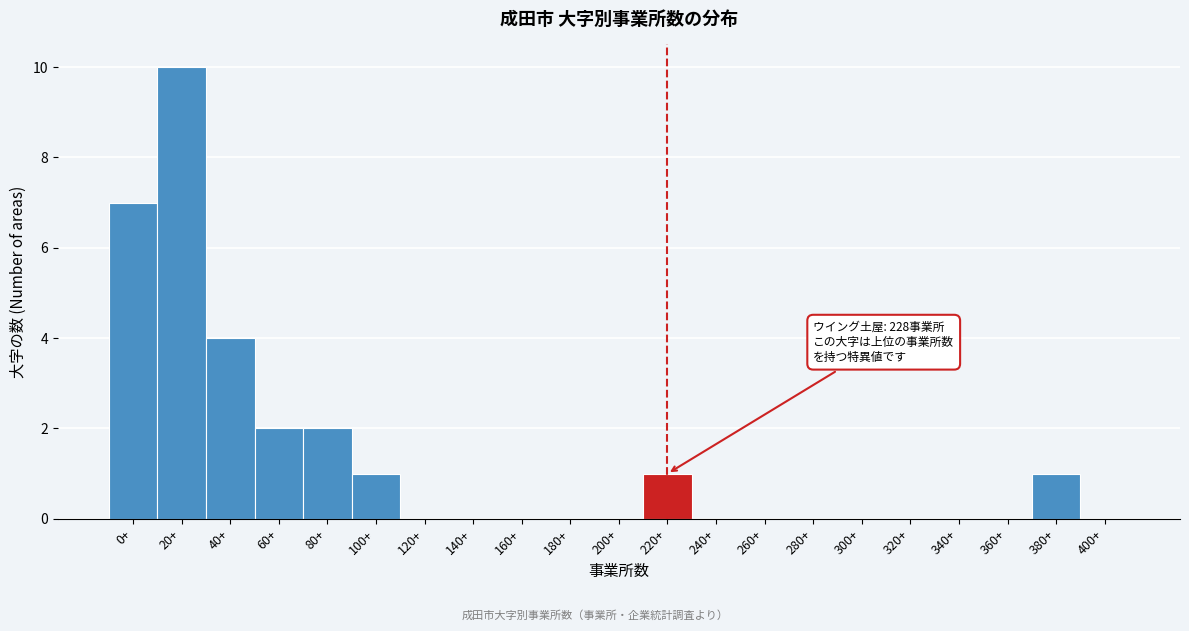

Reading right to left, list all the values displayed in this chart.

400+=0	380+=1	360+=0	340+=0	320+=0	300+=0	280+=0	260+=0	240+=0	220+=1	200+=0	180+=0	160+=0	140+=0	120+=0	100+=1	80+=2	60+=2	40+=4	20+=10	0+=7